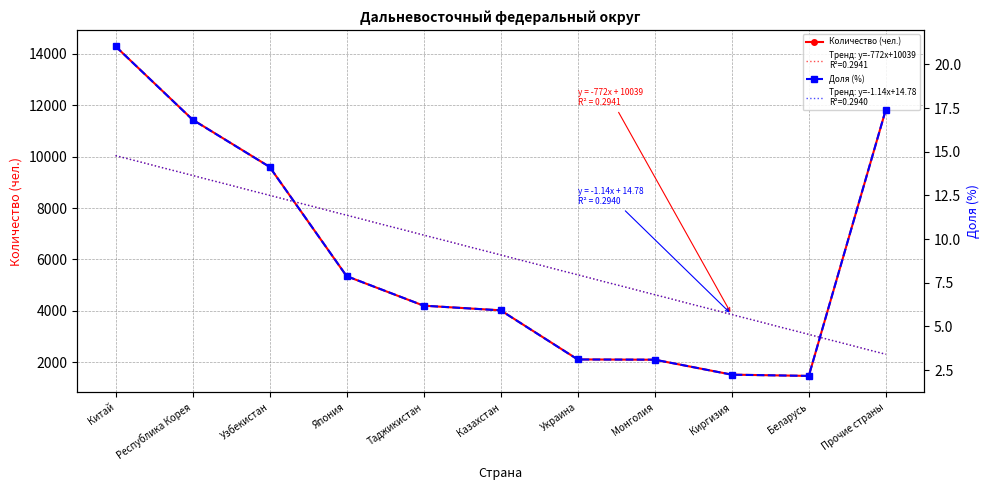

At which label is Количество (чел.) closest to 7880?

Узбекистан